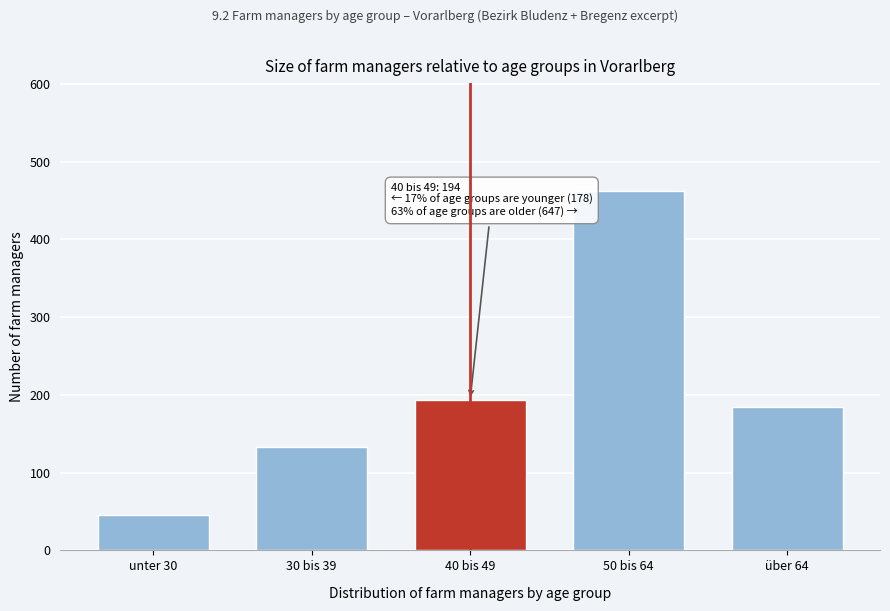

Reading right to left, list all the values displayed in this chart.

über 64=185	50 bis 64=462	40 bis 49=194	30 bis 39=133	unter 30=45